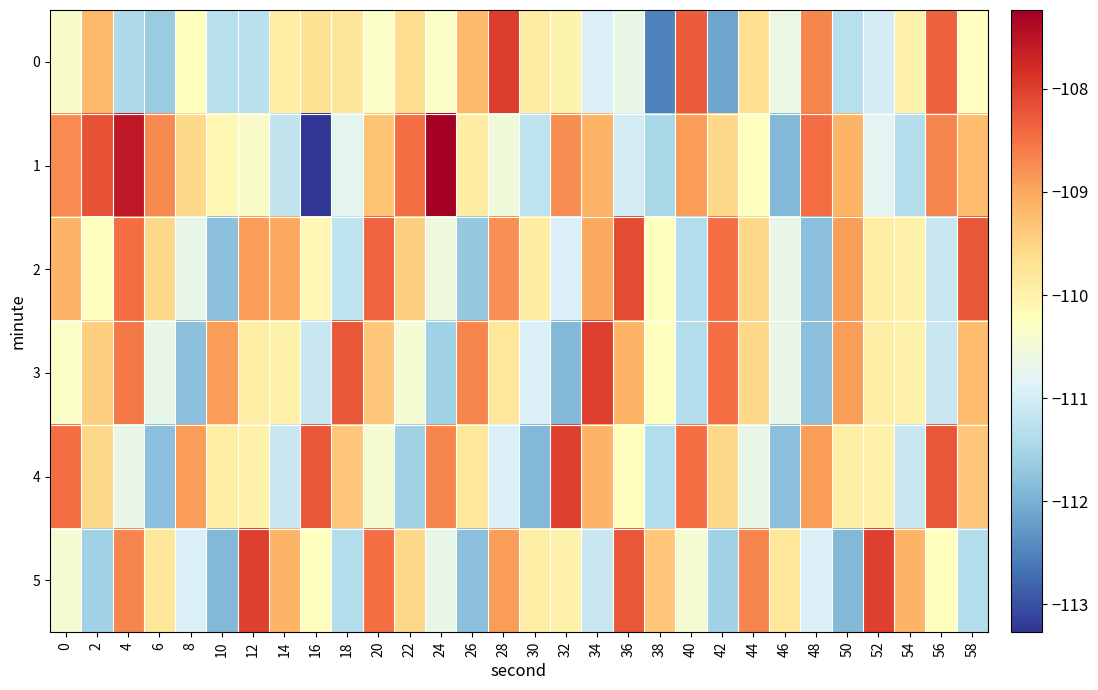

At which category does the chart reach its peak across all series?

24